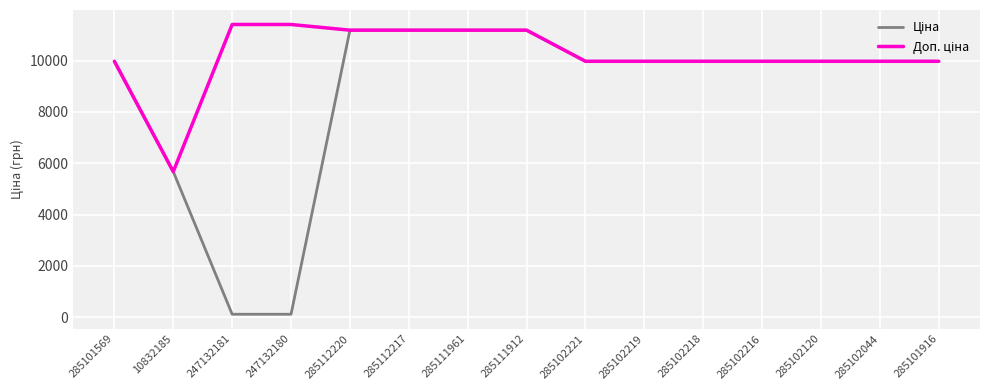

What is the greatest value displayed?

11410.0